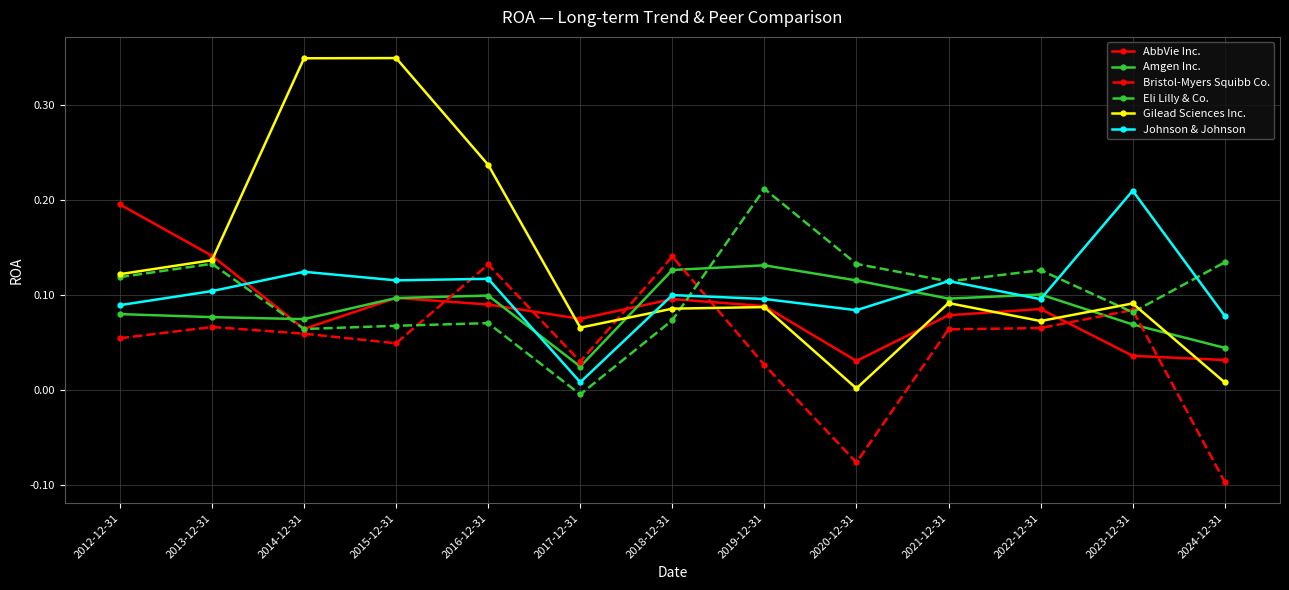

What is the label of the 10th point from the left?

2021-12-31